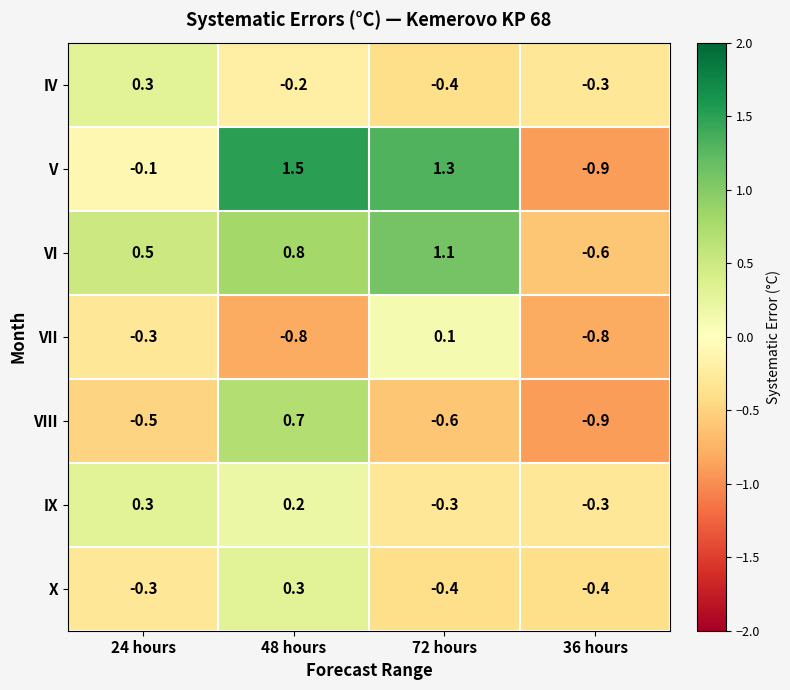

Which category has the lowest value across all series?

36 hours